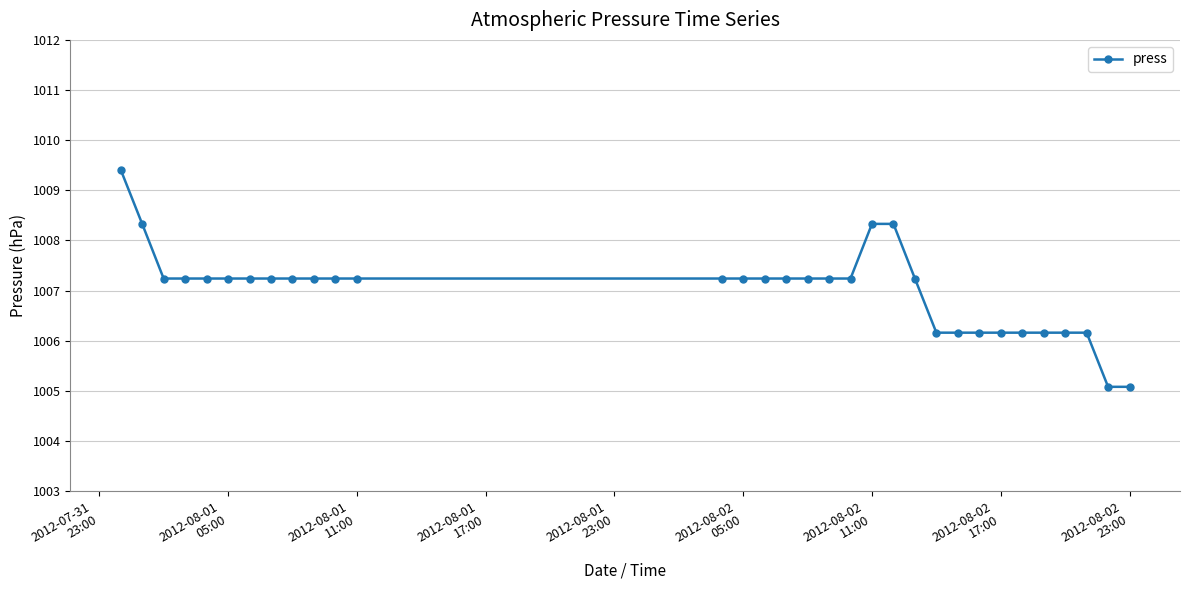

What is the difference between the maximum and minimum values?

4.3